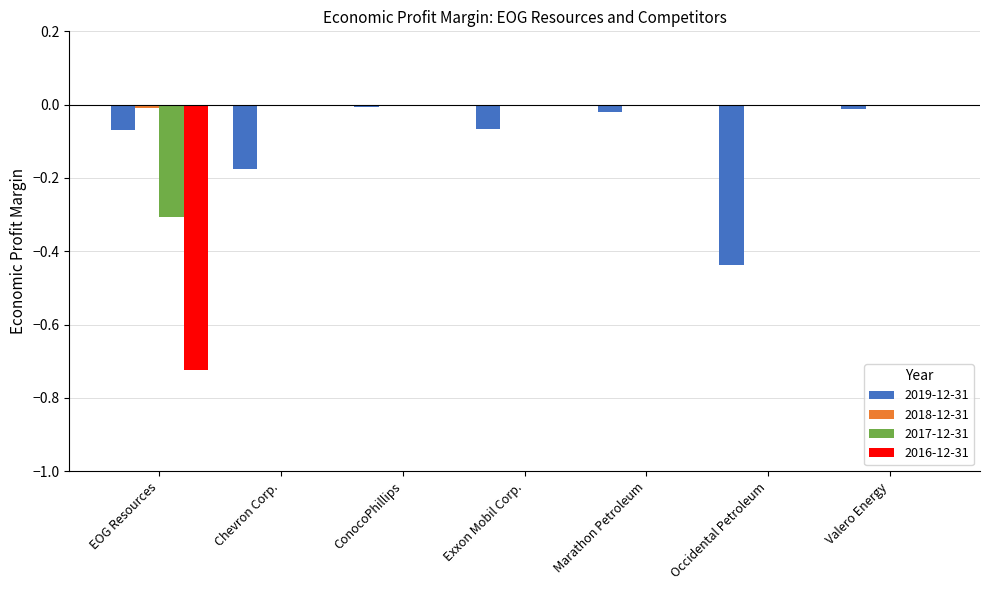

What is the sum of all 2019-12-31 values?

-0.8